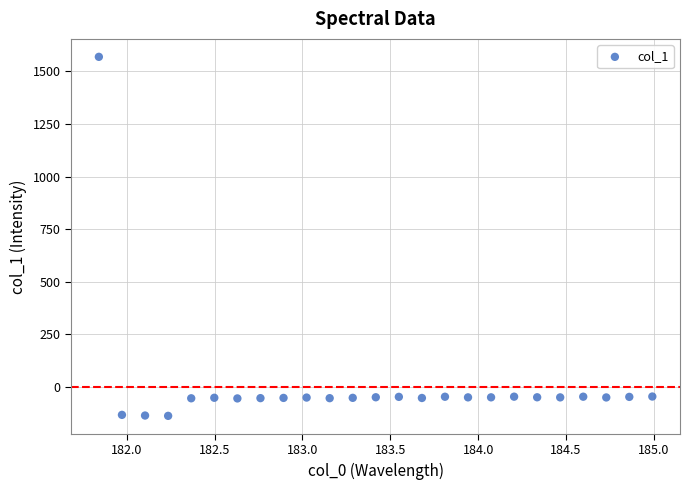

What is the range of X values (max minus min)?

3.1